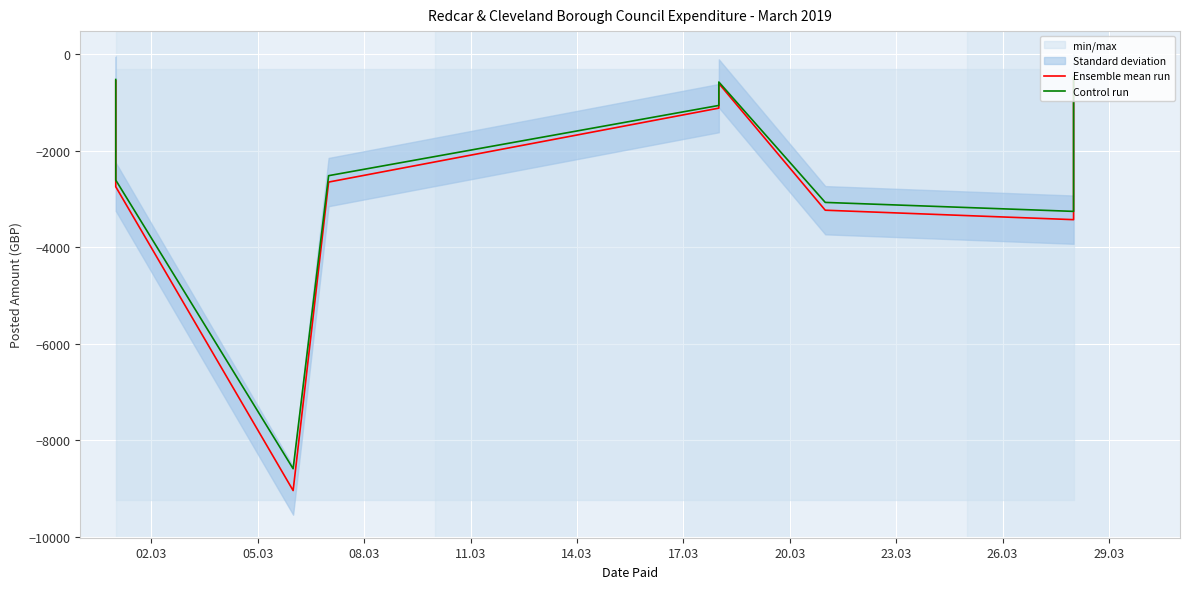

List the series in order of their peak value, highest first.

Control run, Ensemble mean run